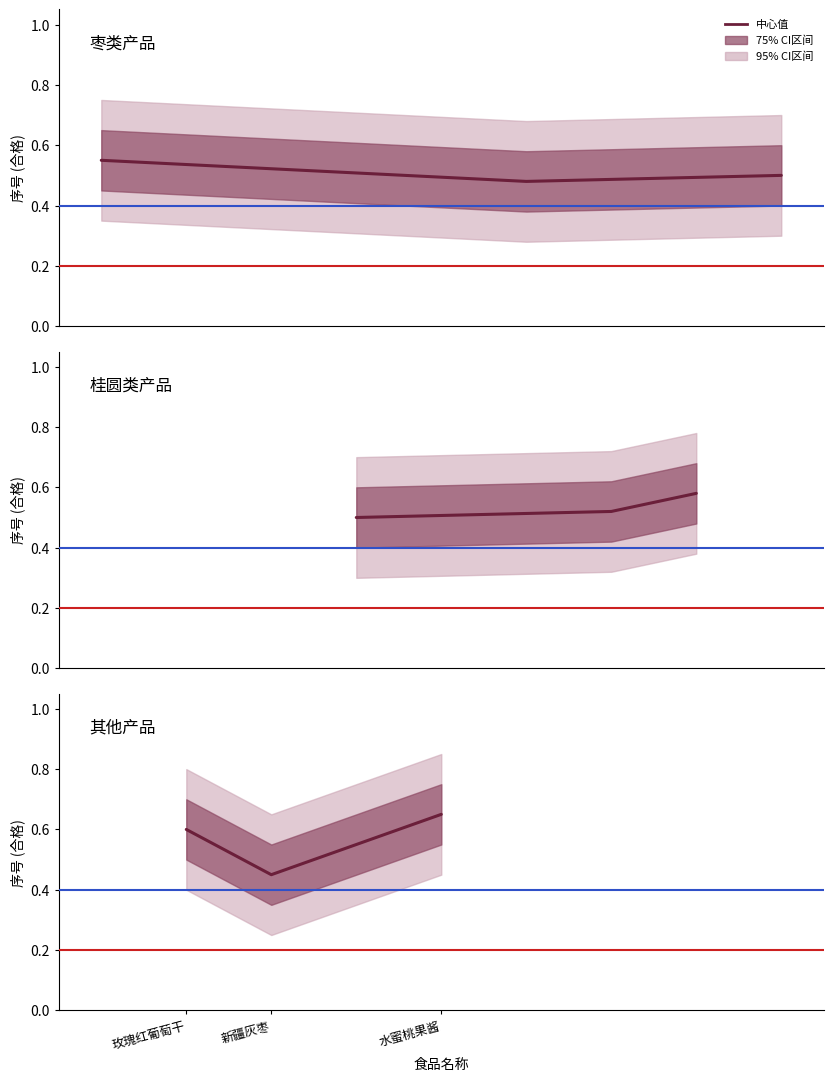

What is the total value across all series at 水蜜桃果酱?

1.7